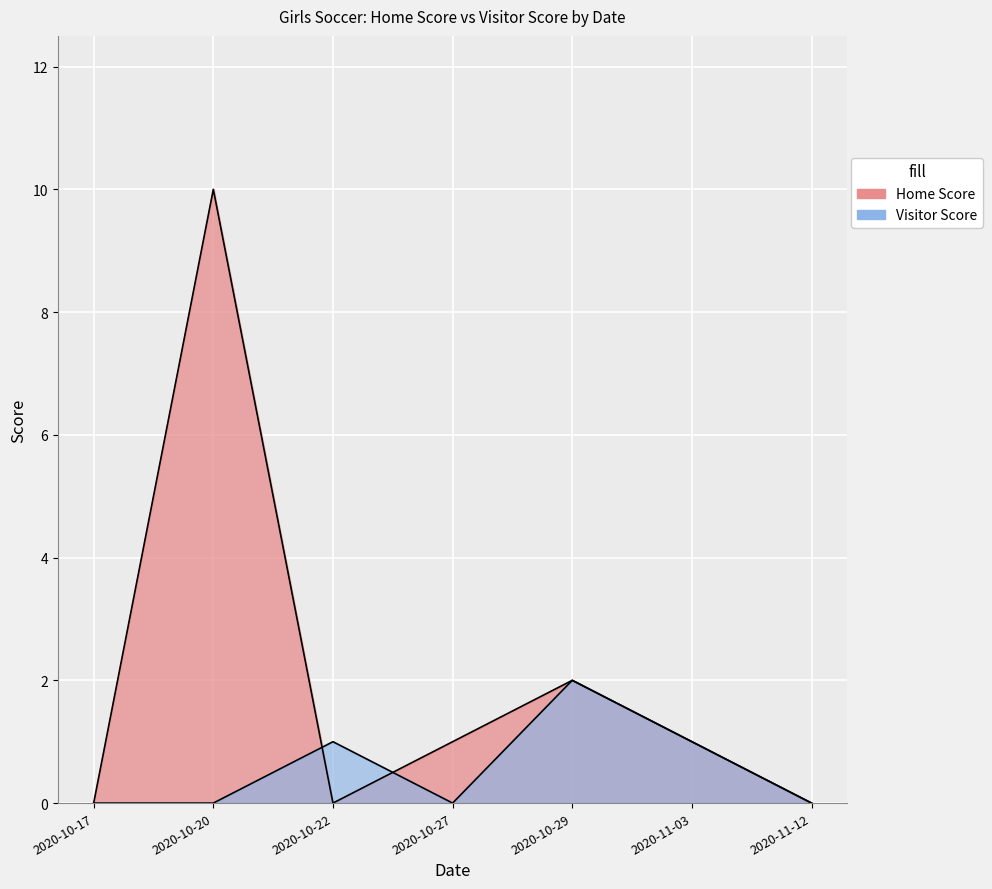

At how many categories does at least one series exceed 2?

1